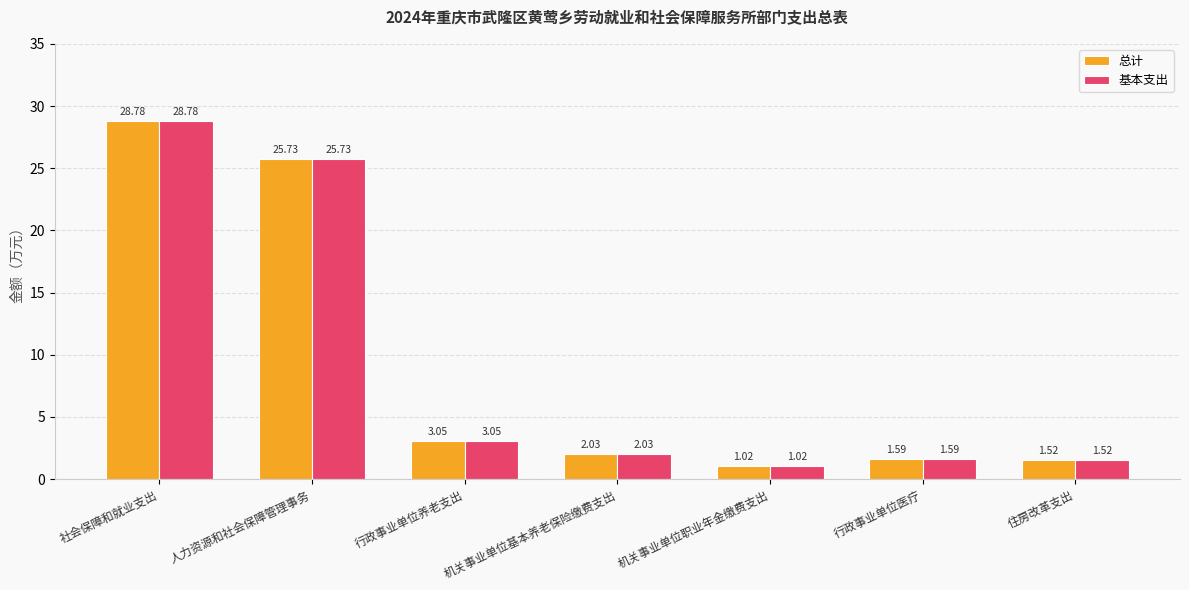

What is the average value of the 总计 series?

9.1